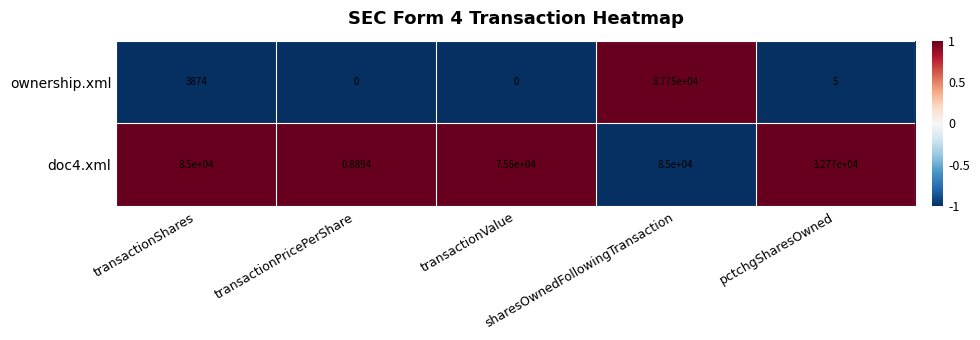

Which series has the widest spread of values?

ownership.xml